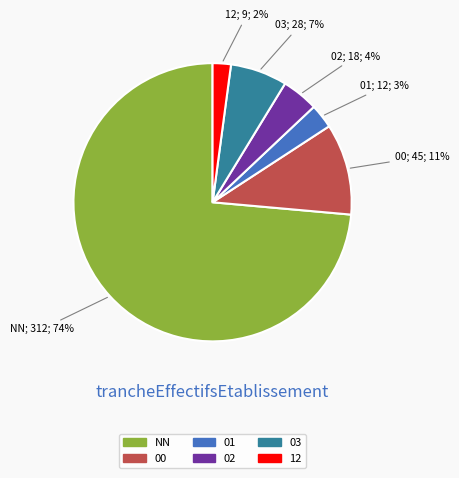

Is the sum of NN and 03 greater than half?

Yes